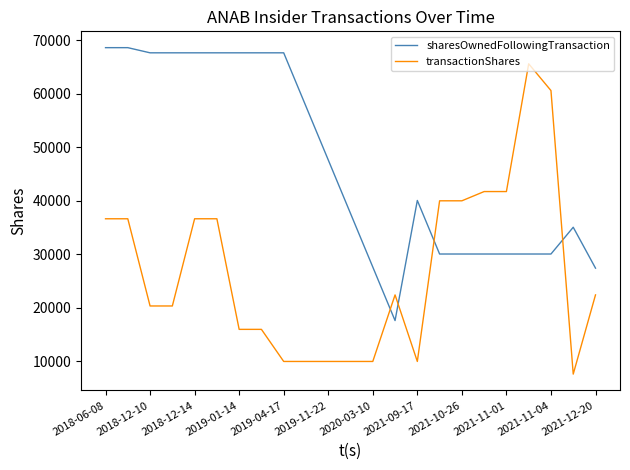

How many lines are shown in the chart?

2